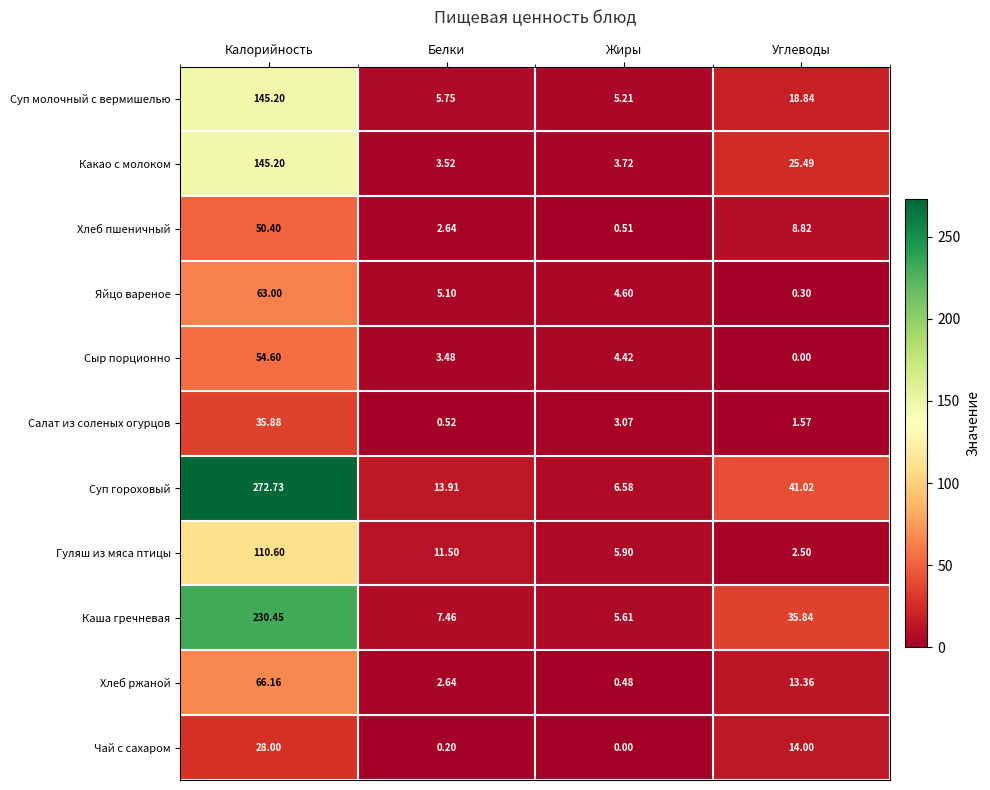

Which series changed the most between Белки and Жиры?

Суп гороховый